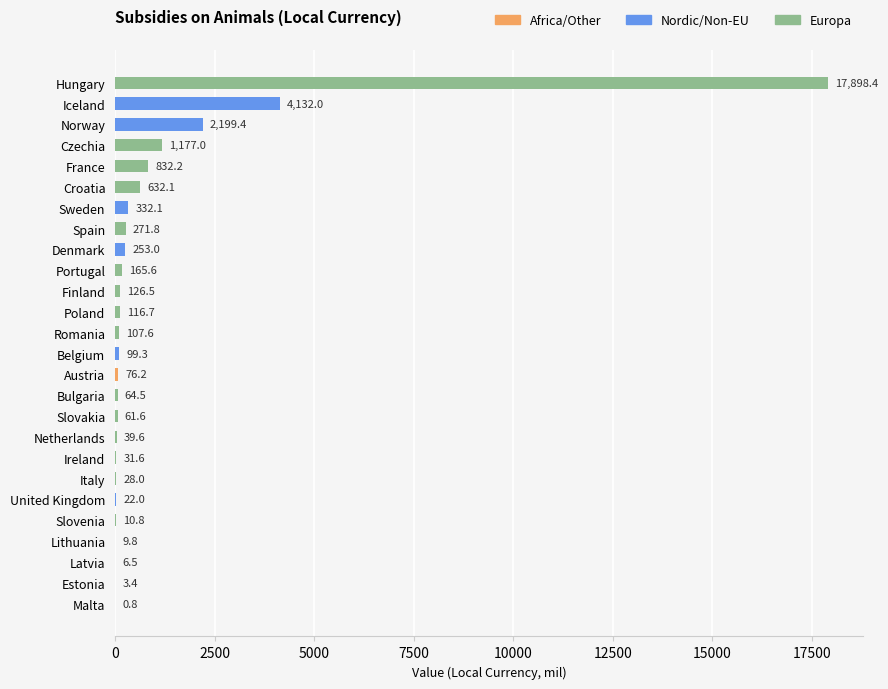

At which category does the chart reach its peak across all series?

Hungary